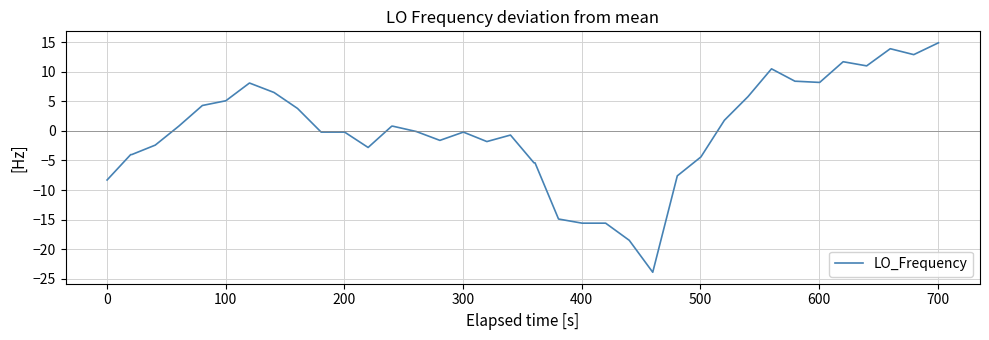

What is the difference between the second highest and second lowest values?

32.4